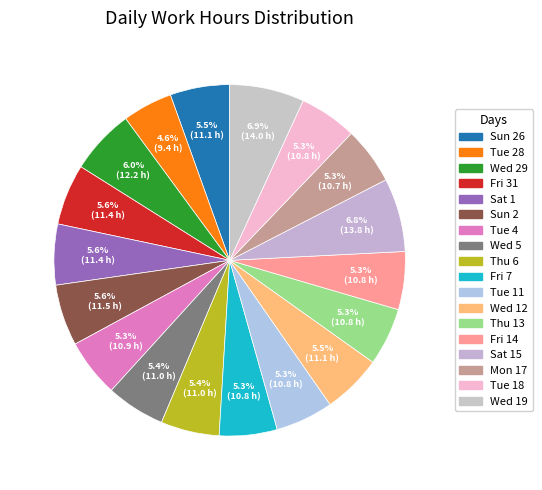

What percentage do Wed 5 and Tue 11 together represent?

10.7%